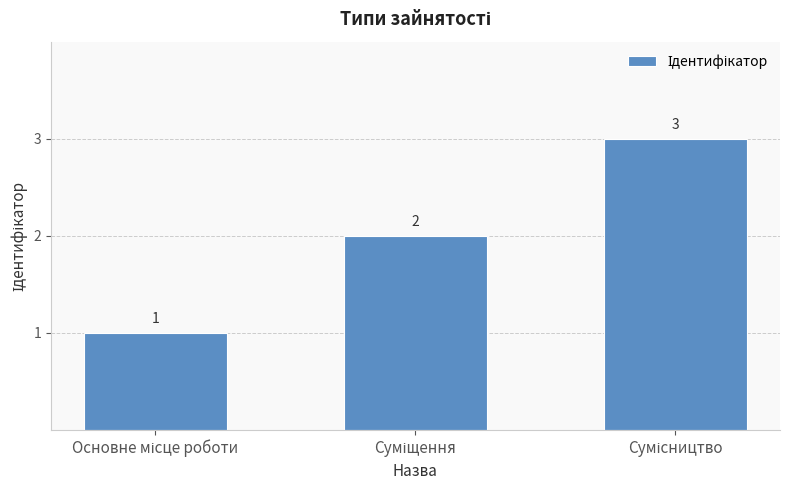

Count the values in the range 1 to 3.

3